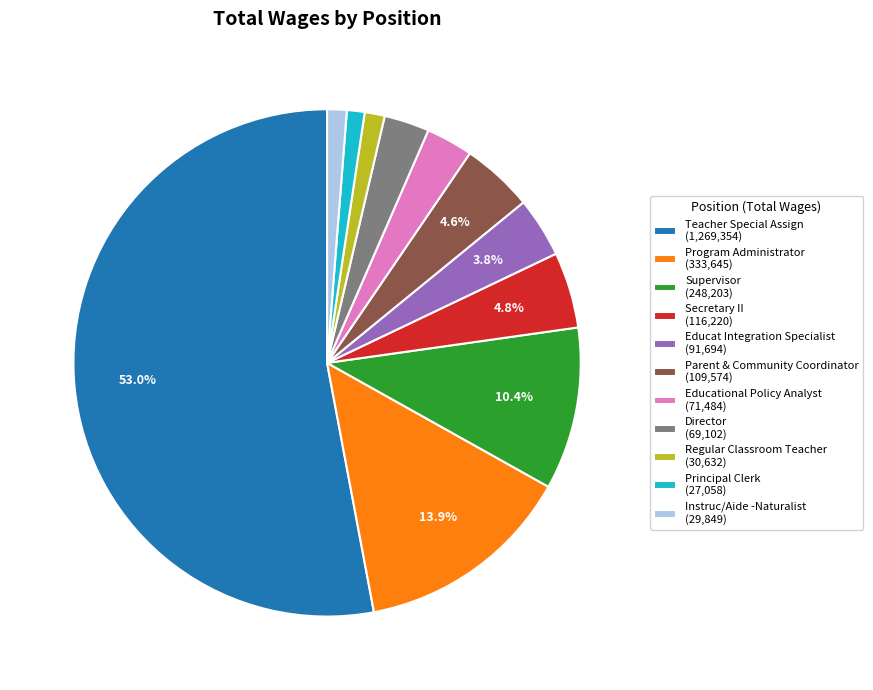

Which category has the biggest portion of the pie?

Teacher Special Assign